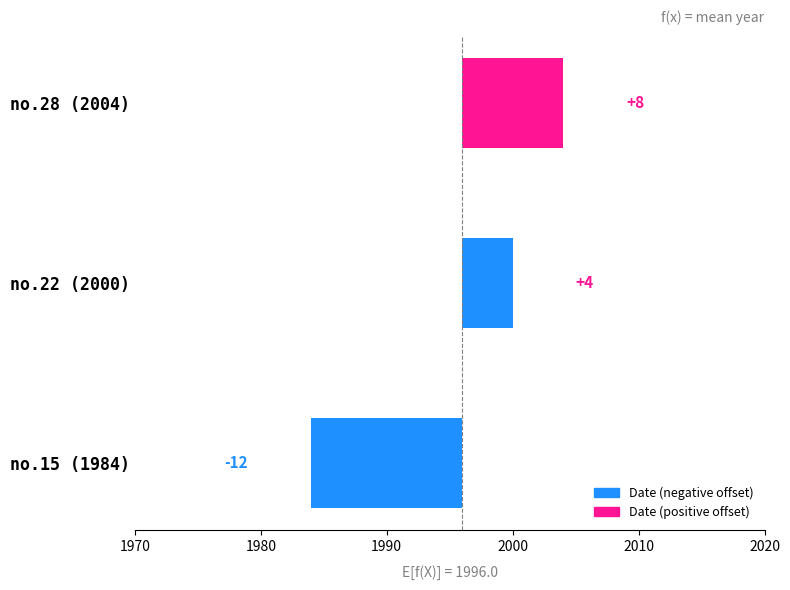

Between no.15 (1984) and no.22 (2000), which is larger?

no.22 (2000)